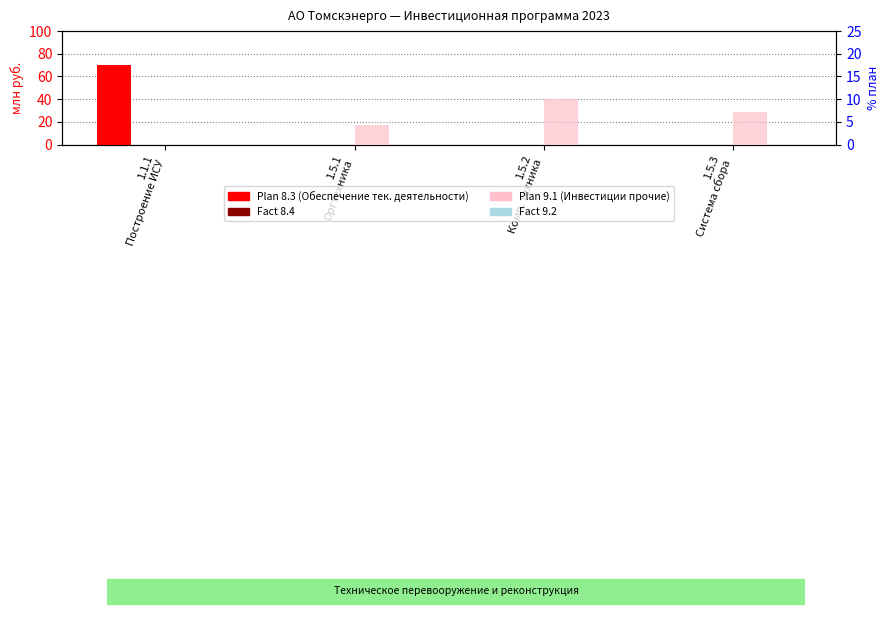

Rank the categories by Fact_9.2 value from lowest to highest.

1.1.1
Построение ИСУ, 1.5.1
Оргтехника, 1.5.2
Комп. техника, 1.5.3
Система сбора